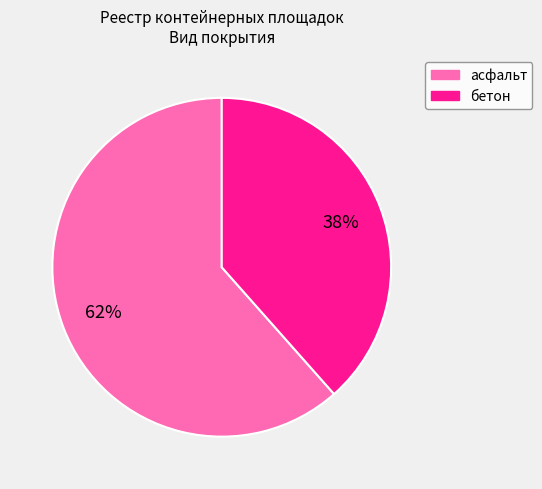

Is it true that асфальт is 51% of the pie?

False